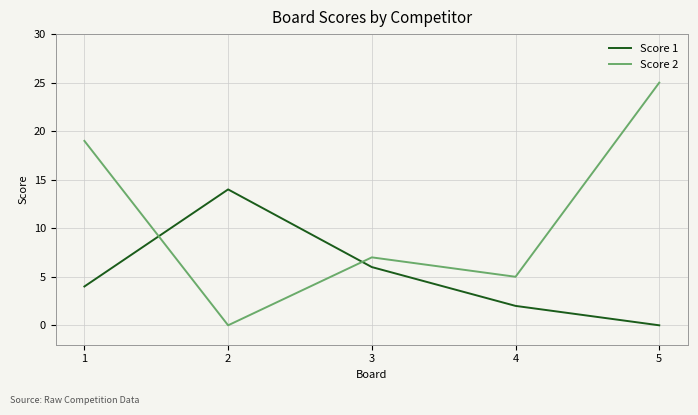

What is the difference between the second highest and minimum values in the Score 2 series?

19